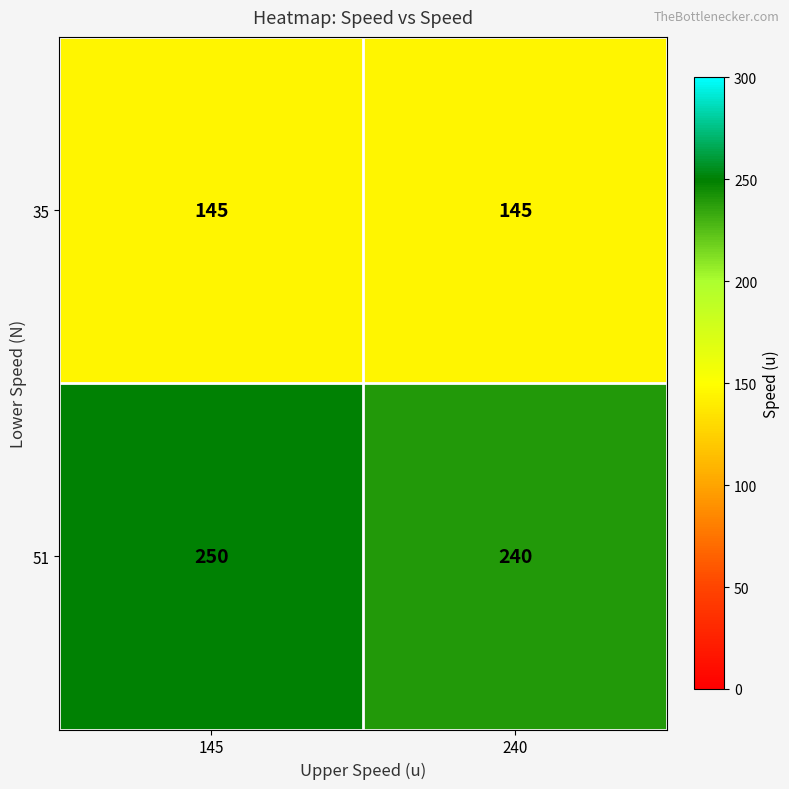

True or false: 35 has a value of 145 at 145.

True